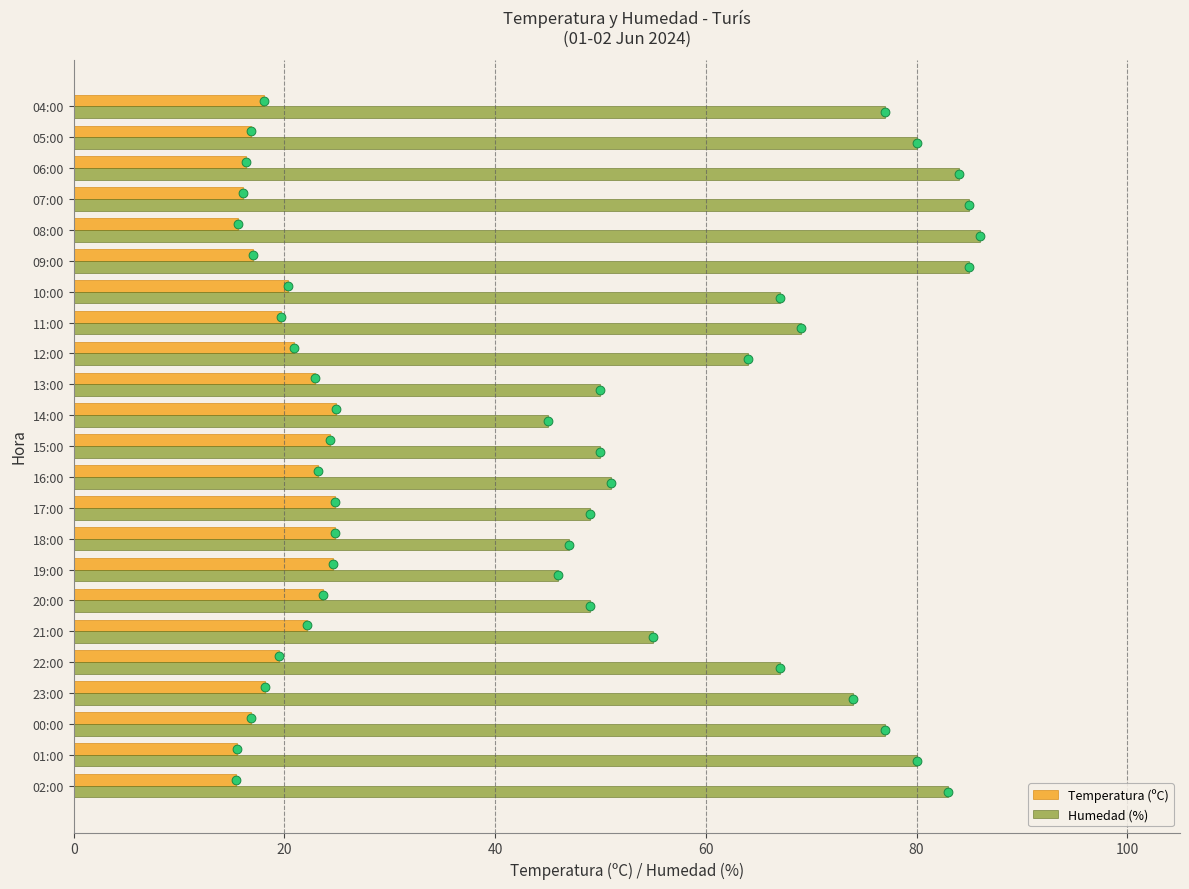

Which series reaches the minimum Y coordinate?

Temperatura (ºC)